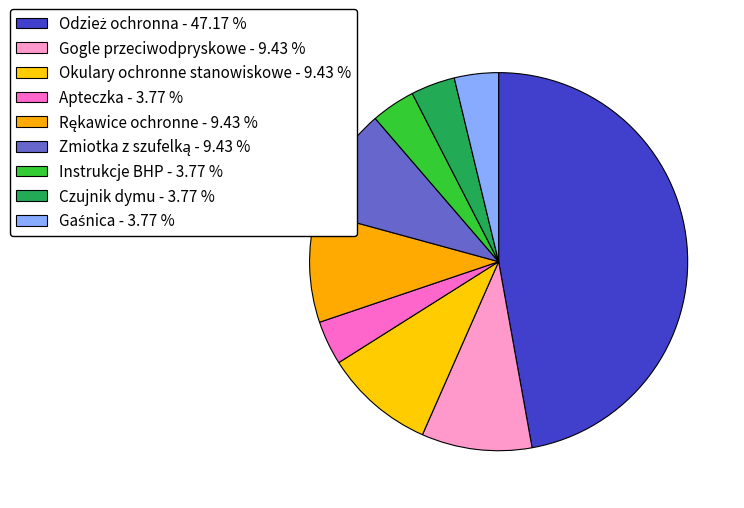

How much of the chart is everything except Gogle przeciwodpryskowe?

90.6%